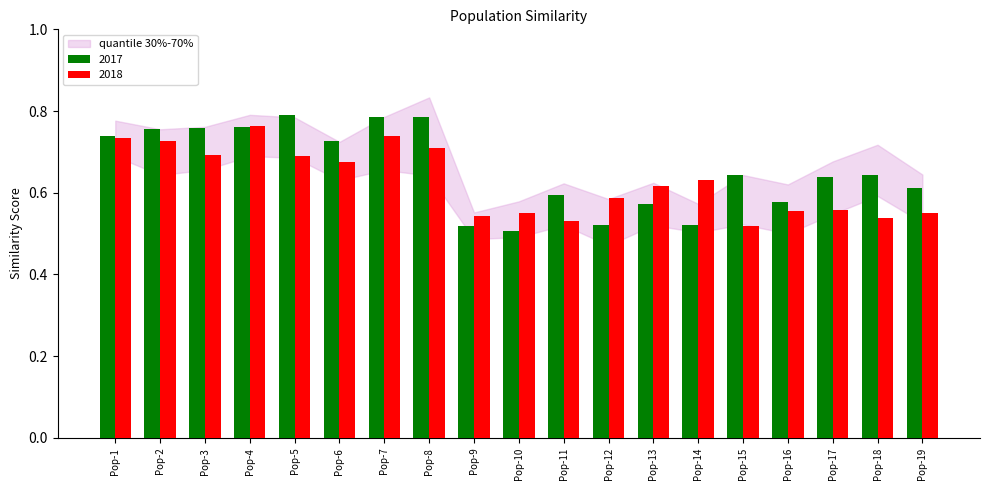

Is it true that 2018 equals 0.6 at Pop-17?

True